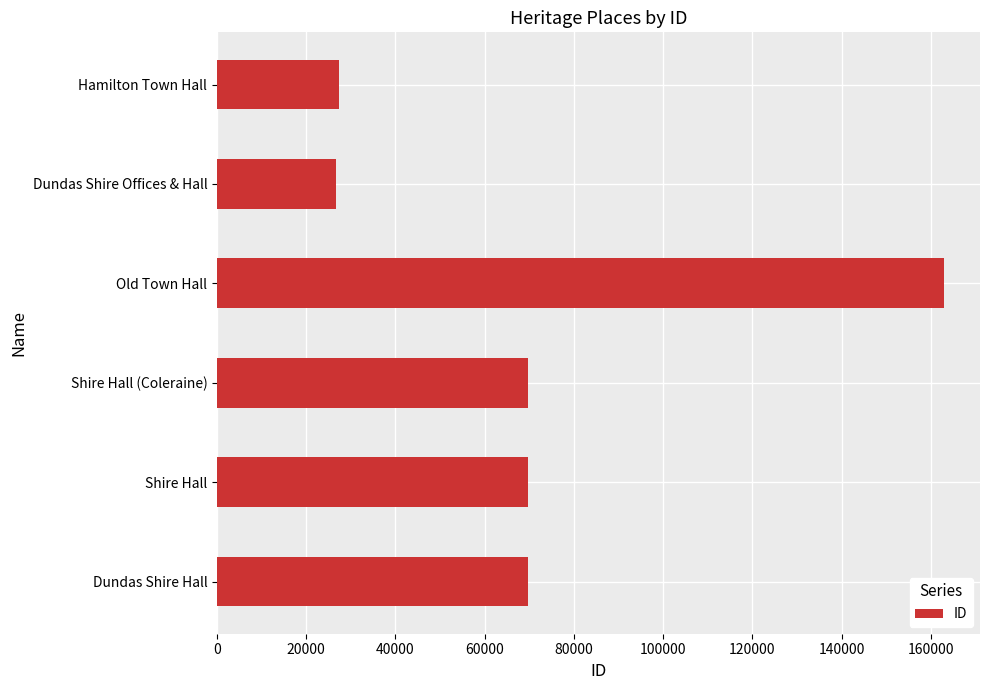

What is the difference between the maximum and second lowest values?

135628